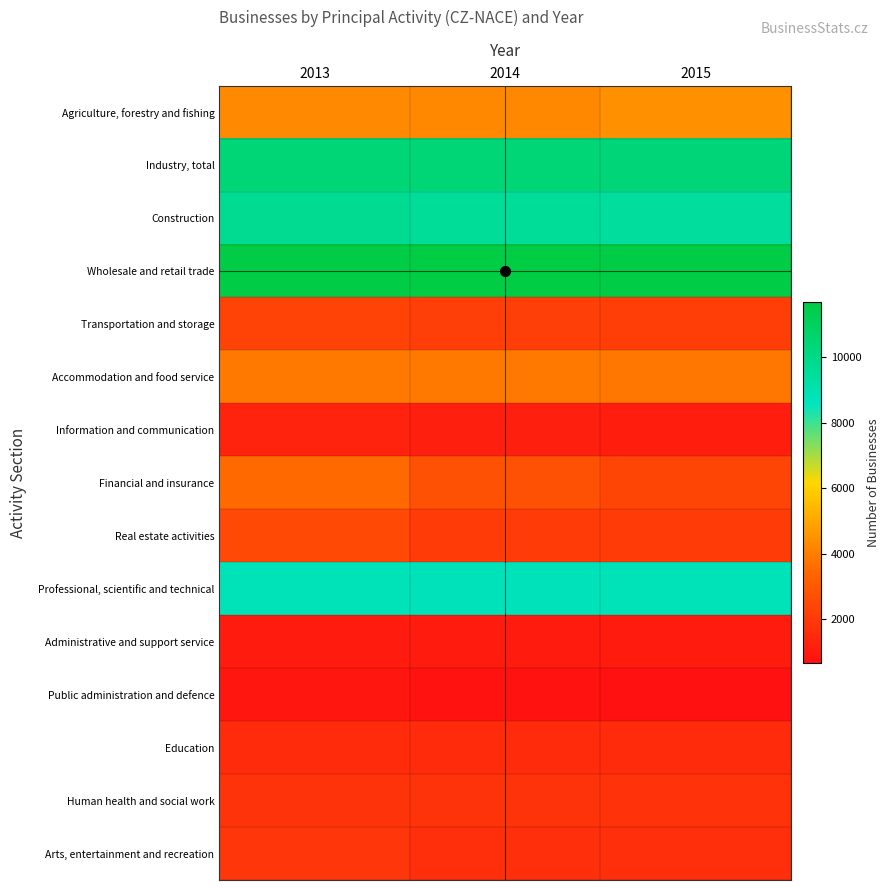

How many distinct data groups are displayed?

15